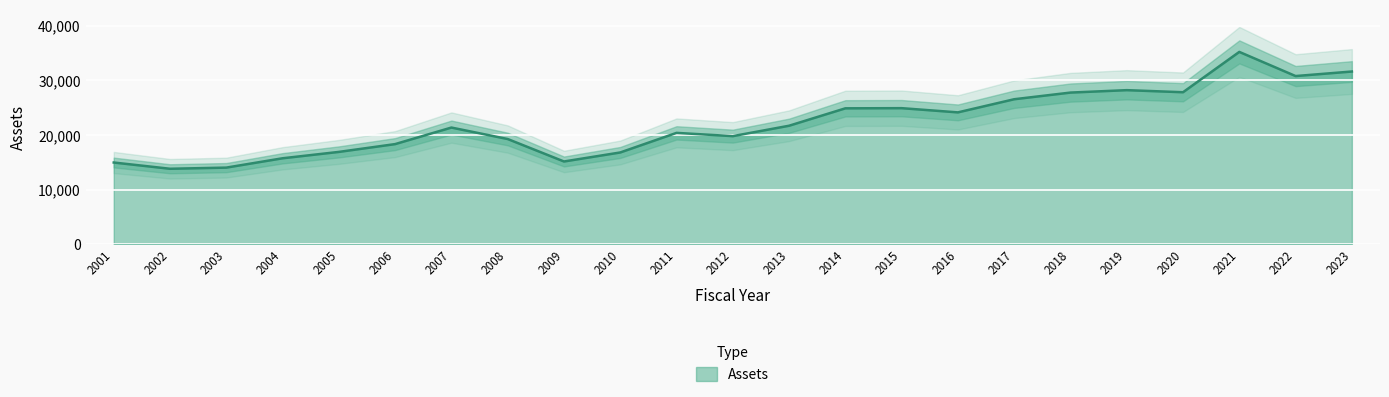

What is the average value?

22172.0